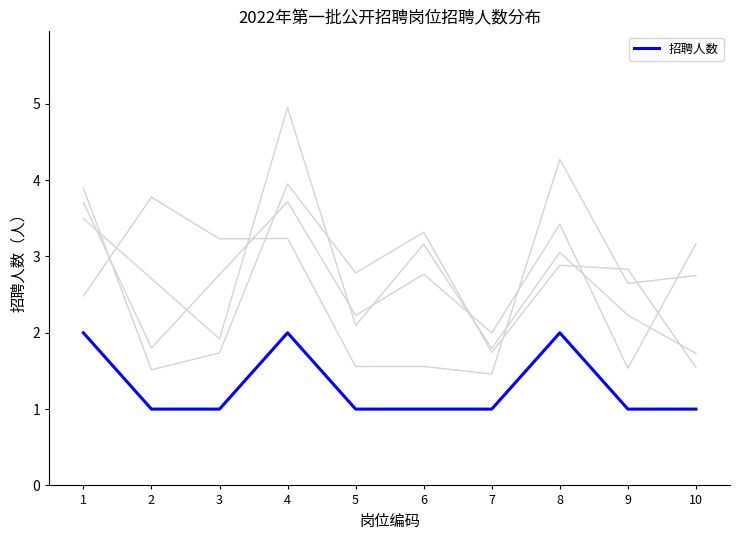

Which category has the lowest value across all series?

2